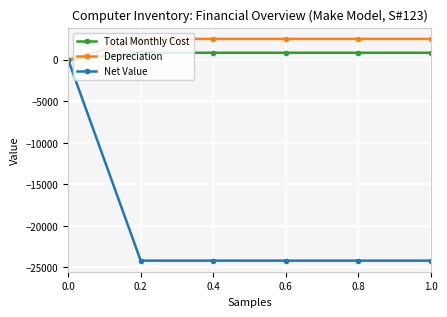

Where does the Total Monthly Cost series first go above 834?

0.2